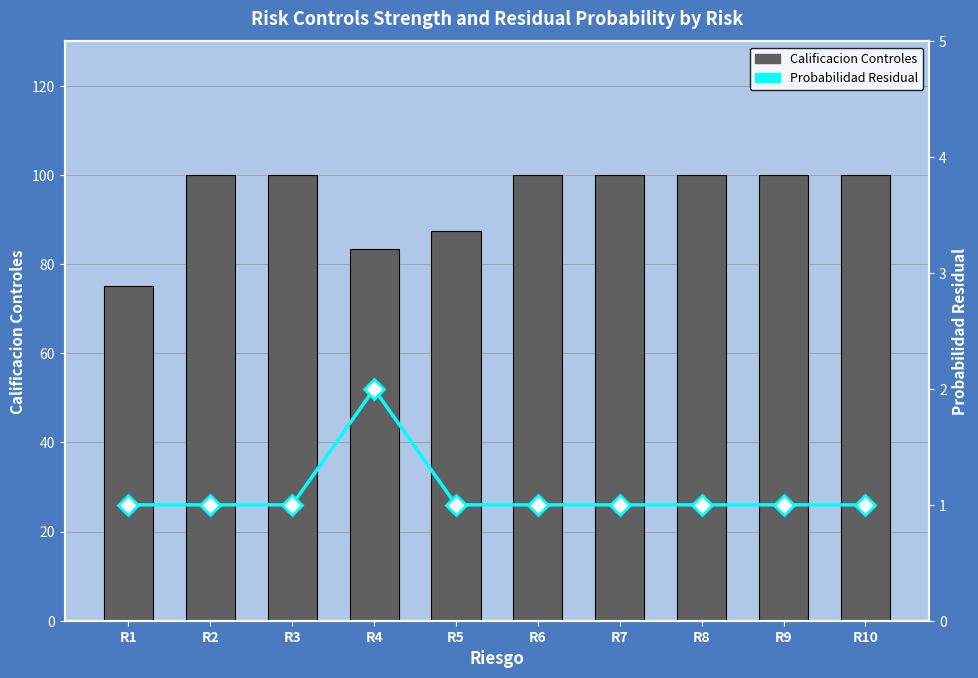

What are all the series names shown in the legend?

Calificacion Controles, Probabilidad Residual